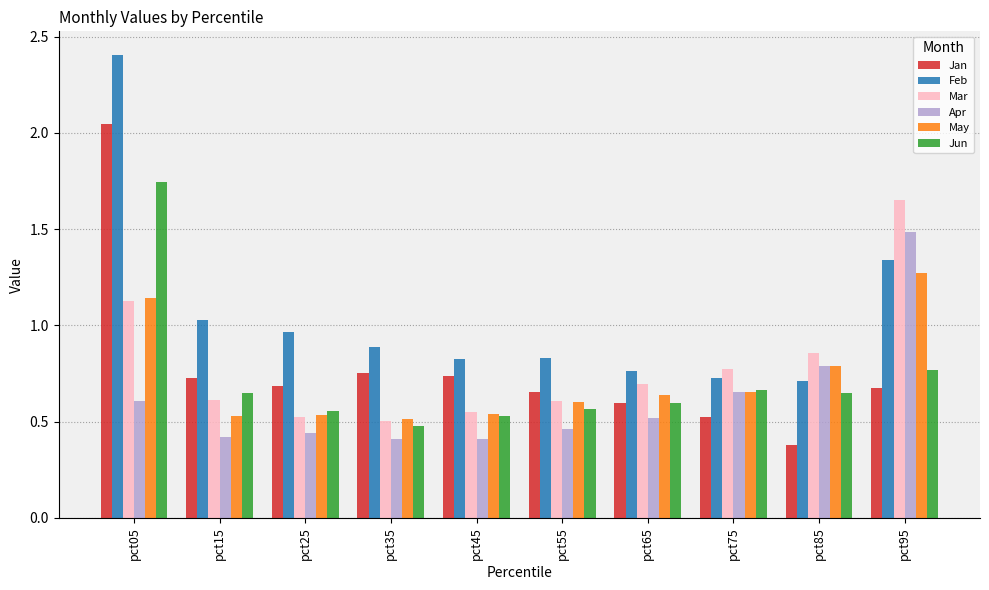

What are all the series names shown in the legend?

Jan, Feb, Mar, Apr, May, Jun